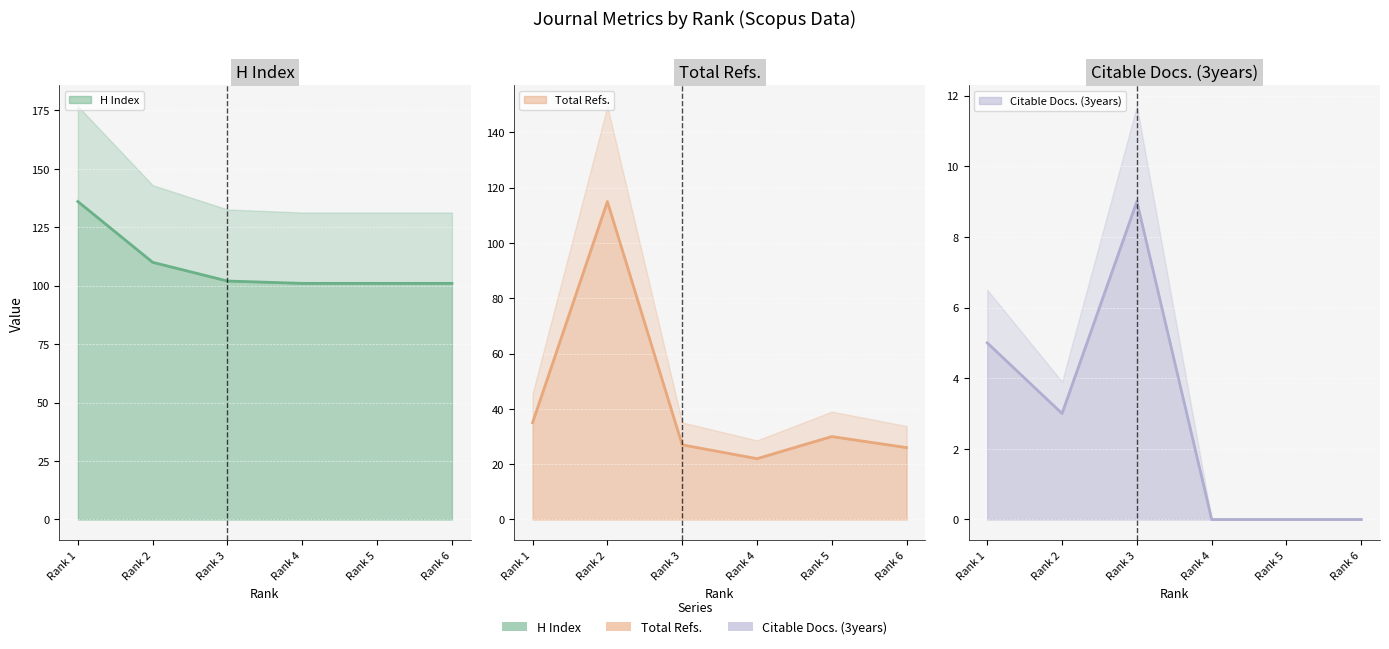

How many times do Total Refs. and H index cross each other?

2